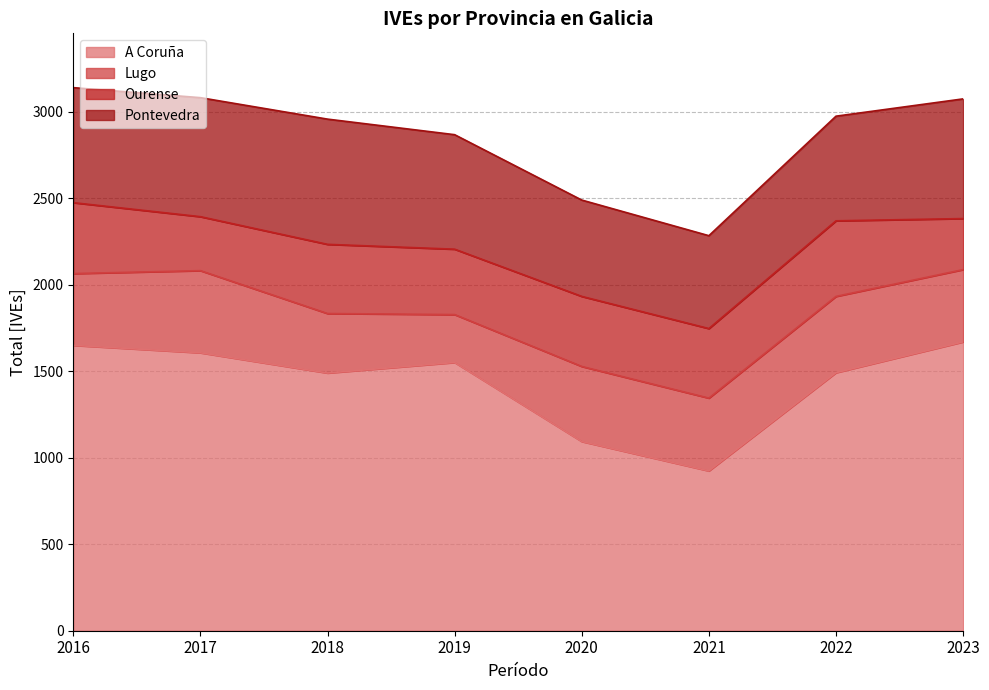

Where is the first local minimum for A Coruña?

2018